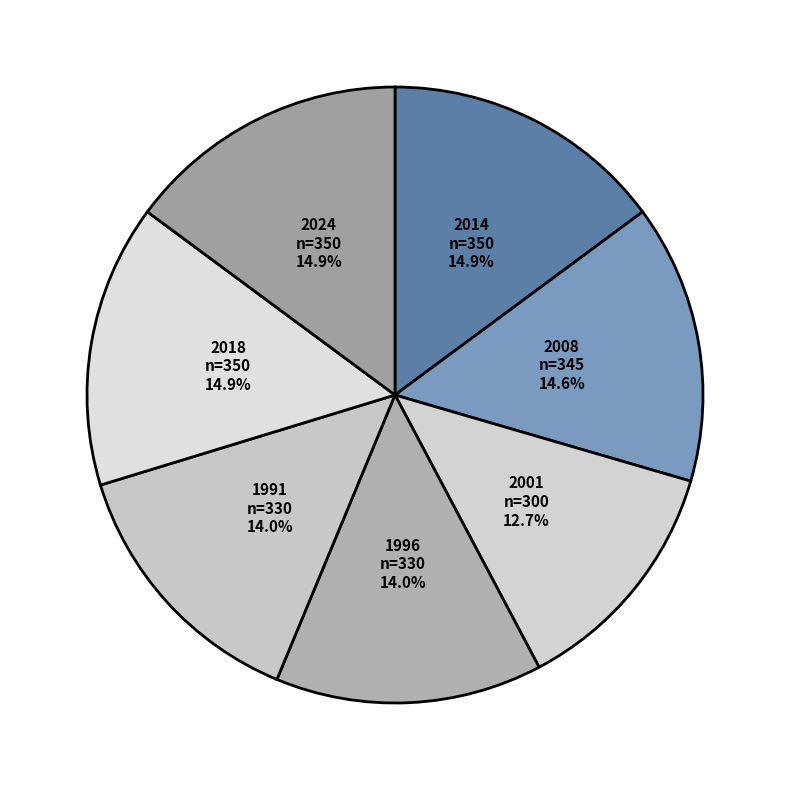

To the nearest percent, what is the difference between the largest and smallest slice percentages?

2%